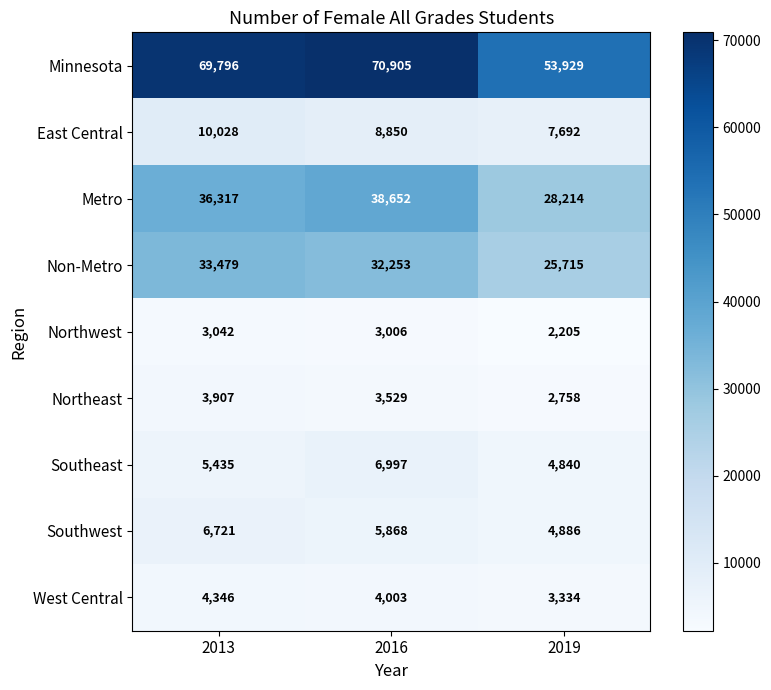

Rank the series by their maximum value, from highest to lowest.

Minnesota, Metro, Non-Metro, East Central, Southeast, Southwest, West Central, Northeast, Northwest